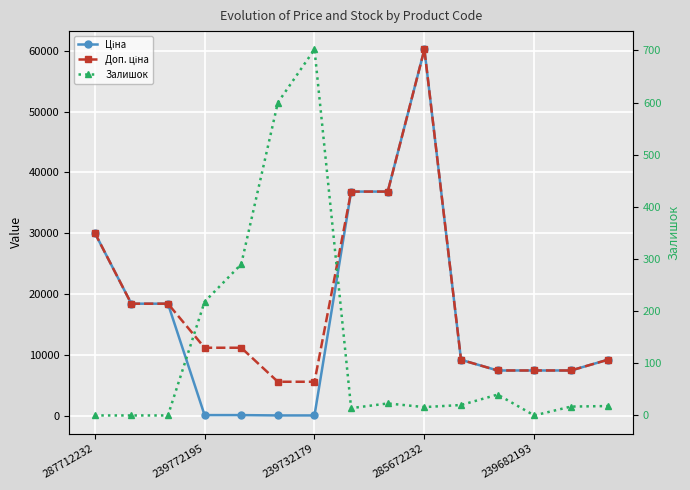

What are all the series names shown in the legend?

Ціна, Доп. ціна, Залишок